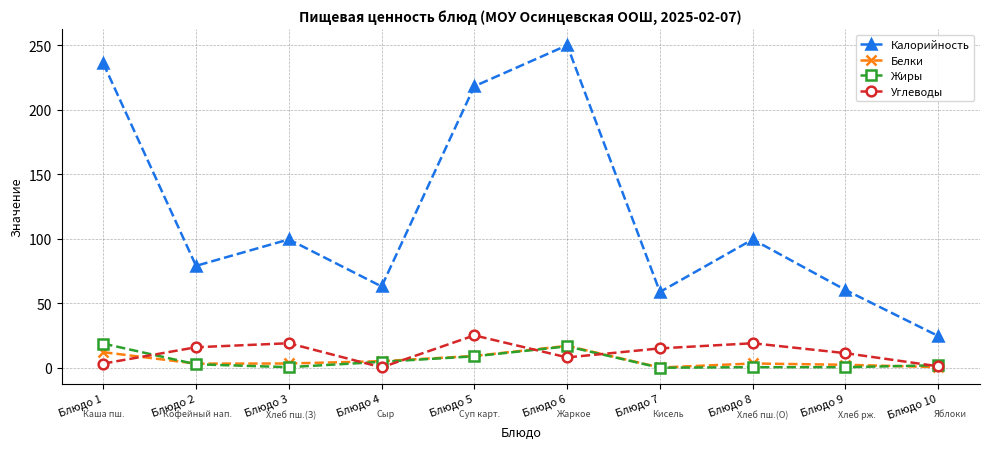

What is the highest value of the Калорийность series?

250.0